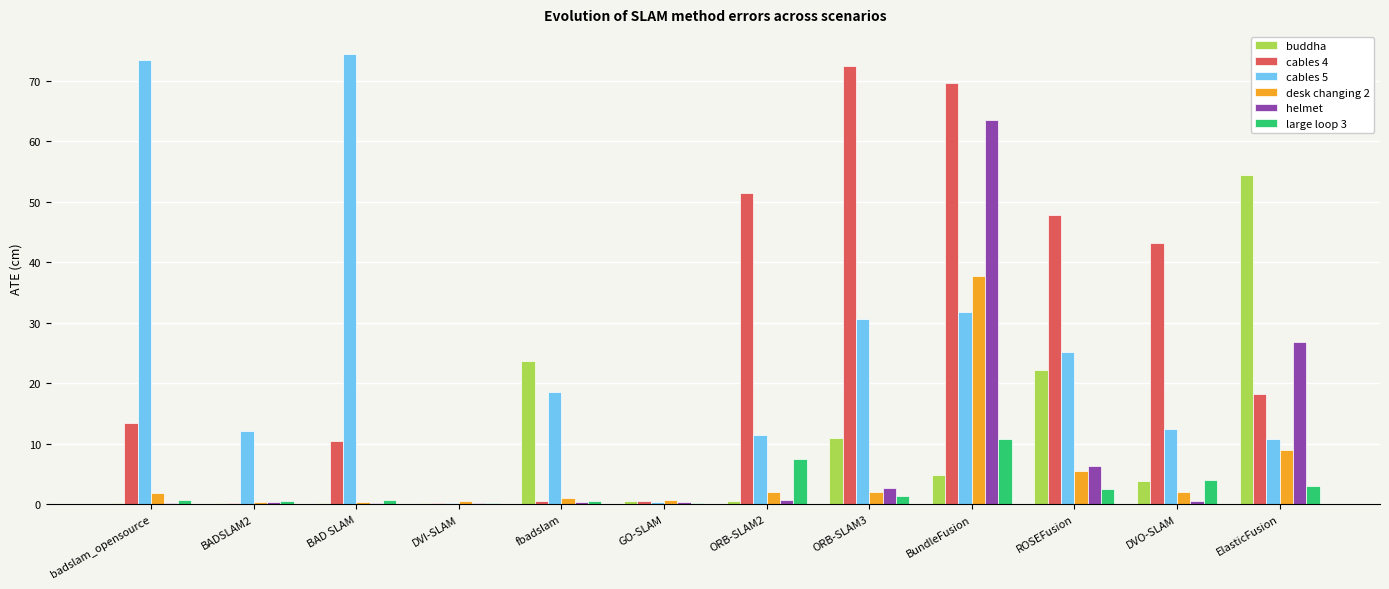

What is the greatest value displayed?

74.4